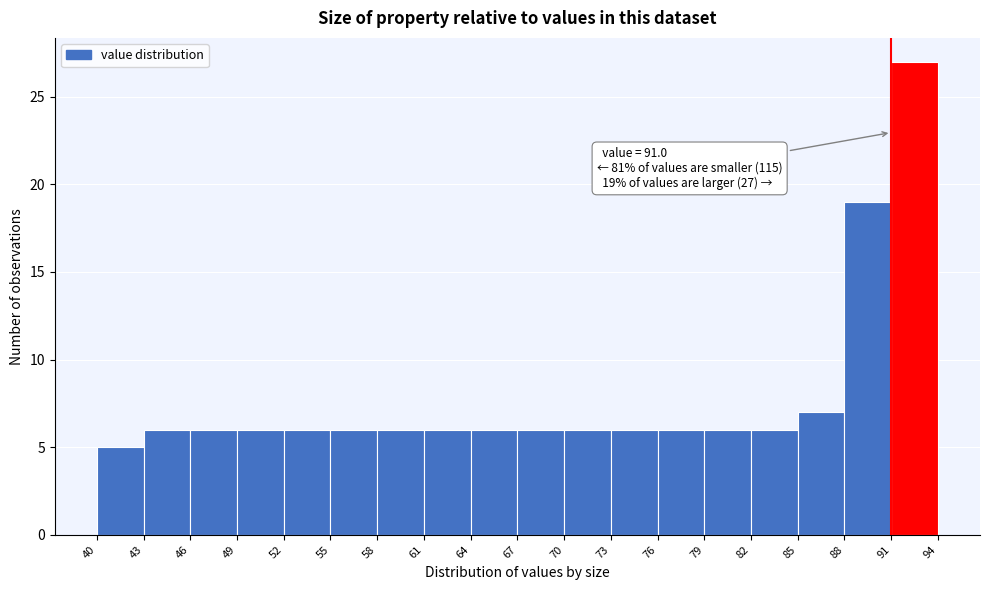

Which range on the x-axis has the tallest bar?

91 to 94